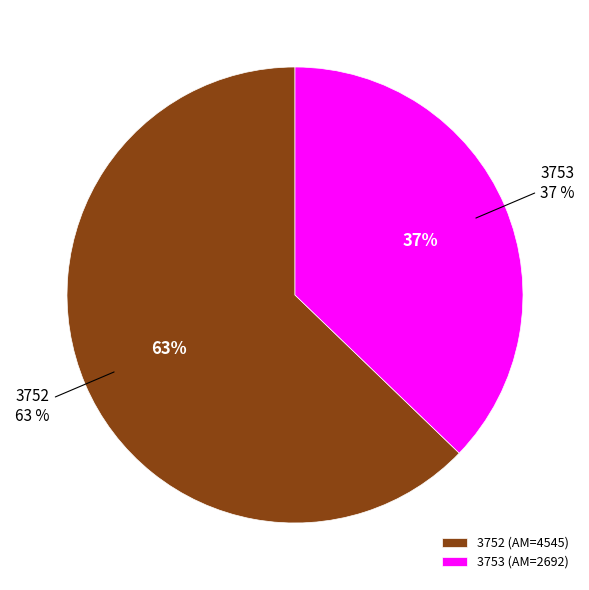

Rank the categories by value from lowest to highest.

3753, 3752